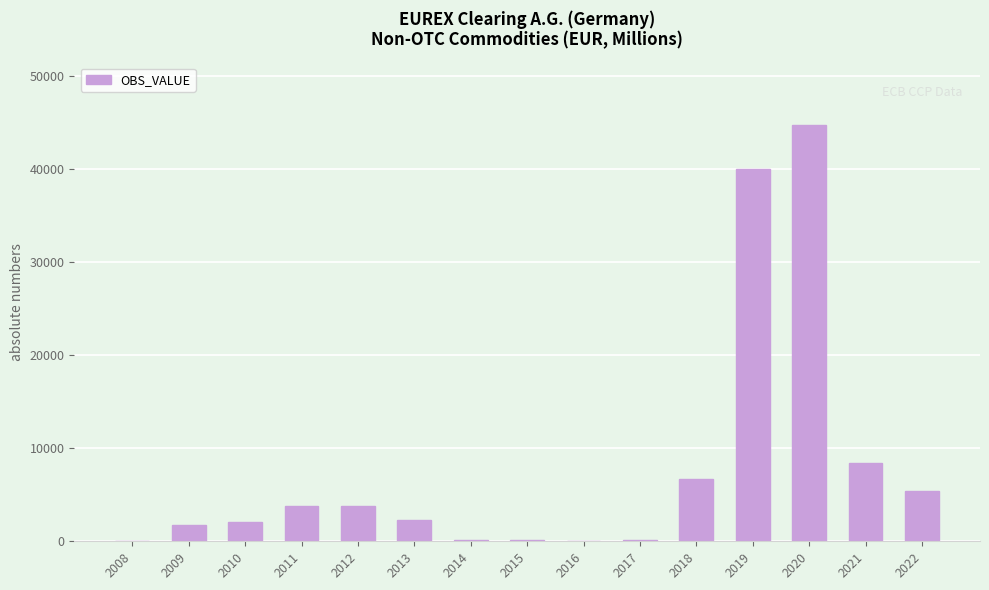

What is the sum of all values?

119430